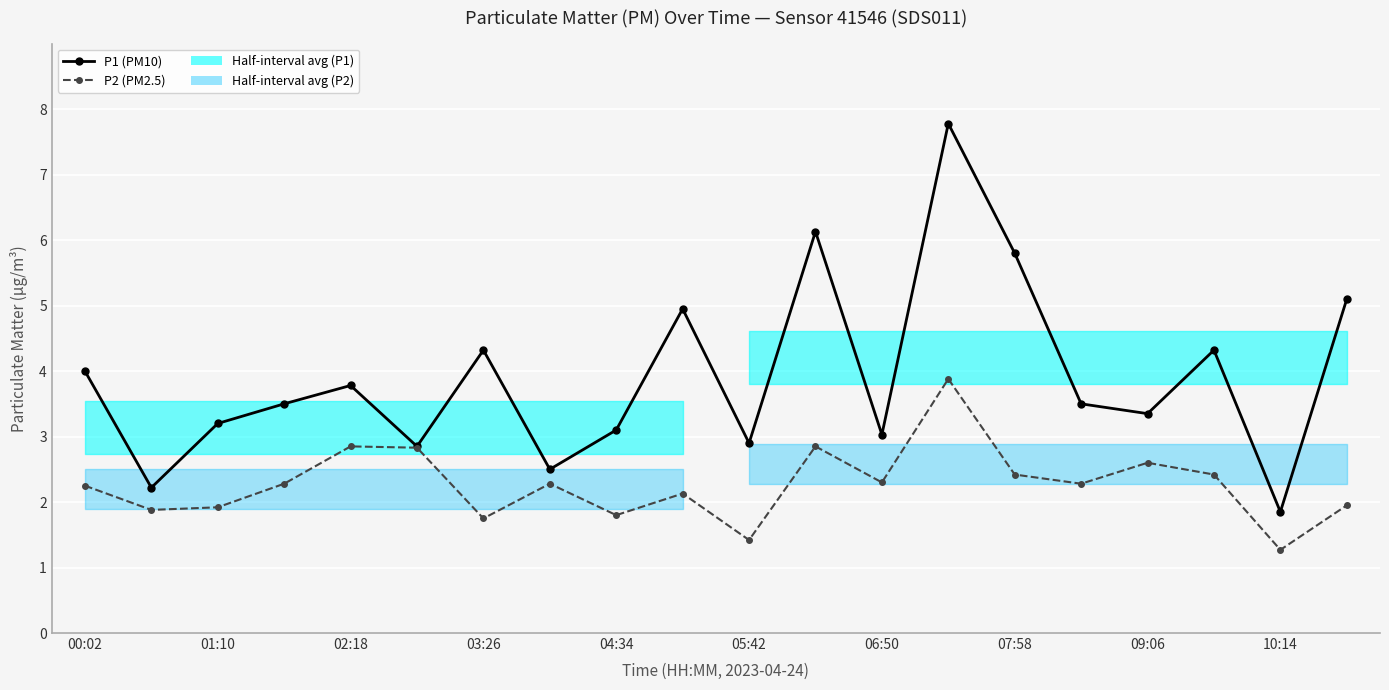

At 06:50, list the series in order from smallest to largest.

P2 (PM2.5), P1 (PM10)